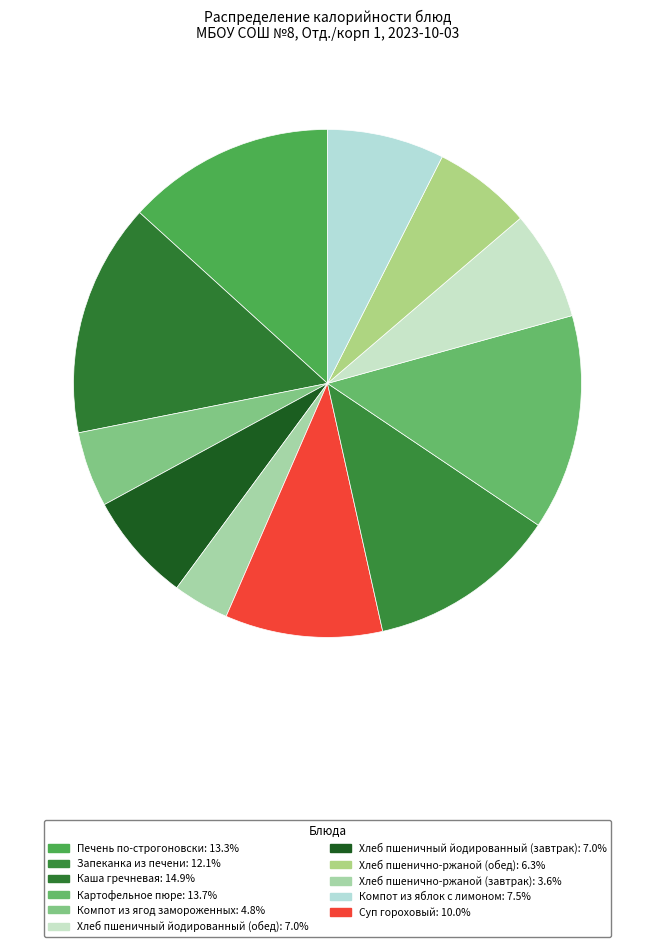

To the nearest percent, what is the average slice percentage?

9%